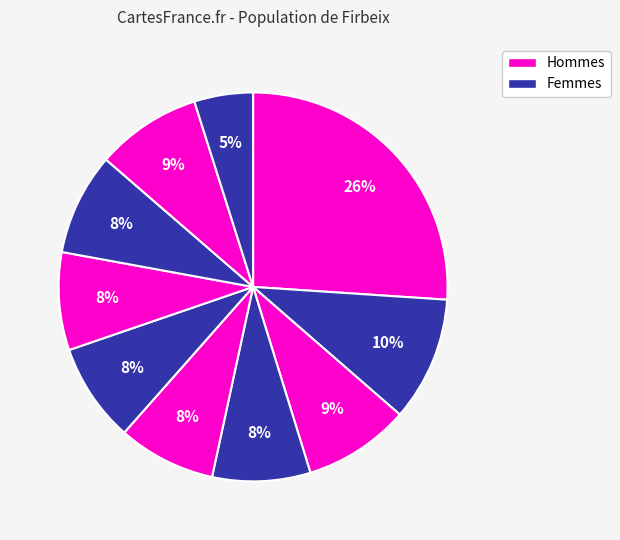

How many segments does this pie chart have?

10